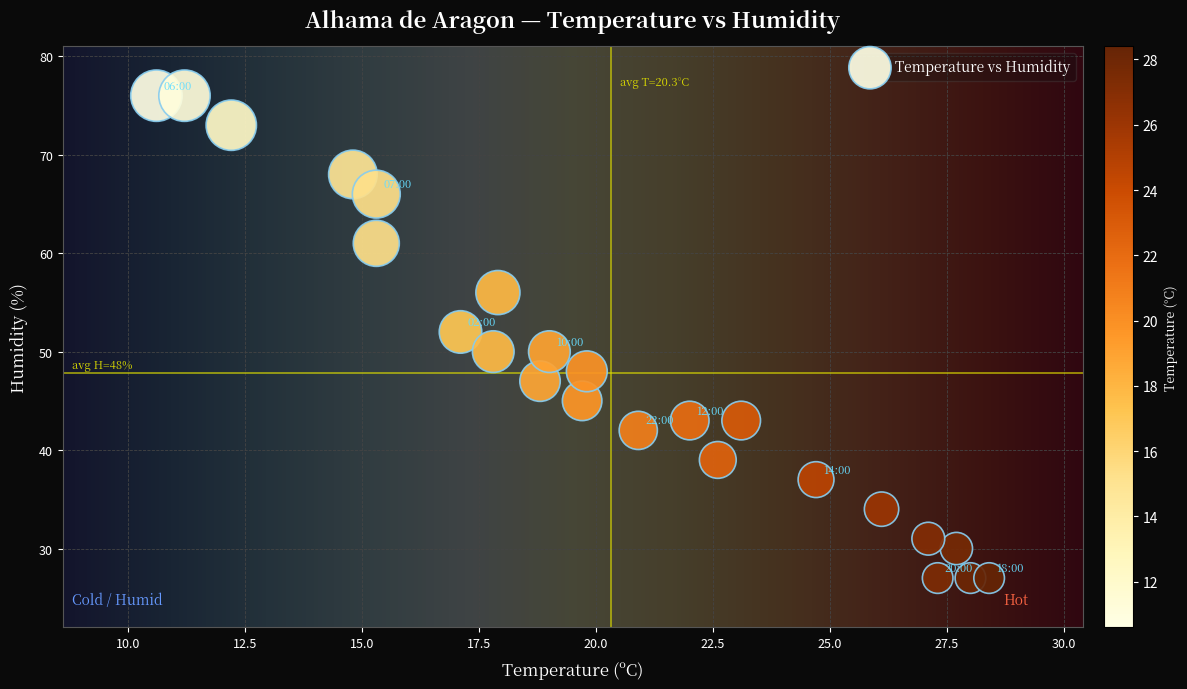

What is the range of Y values (max minus min)?

49